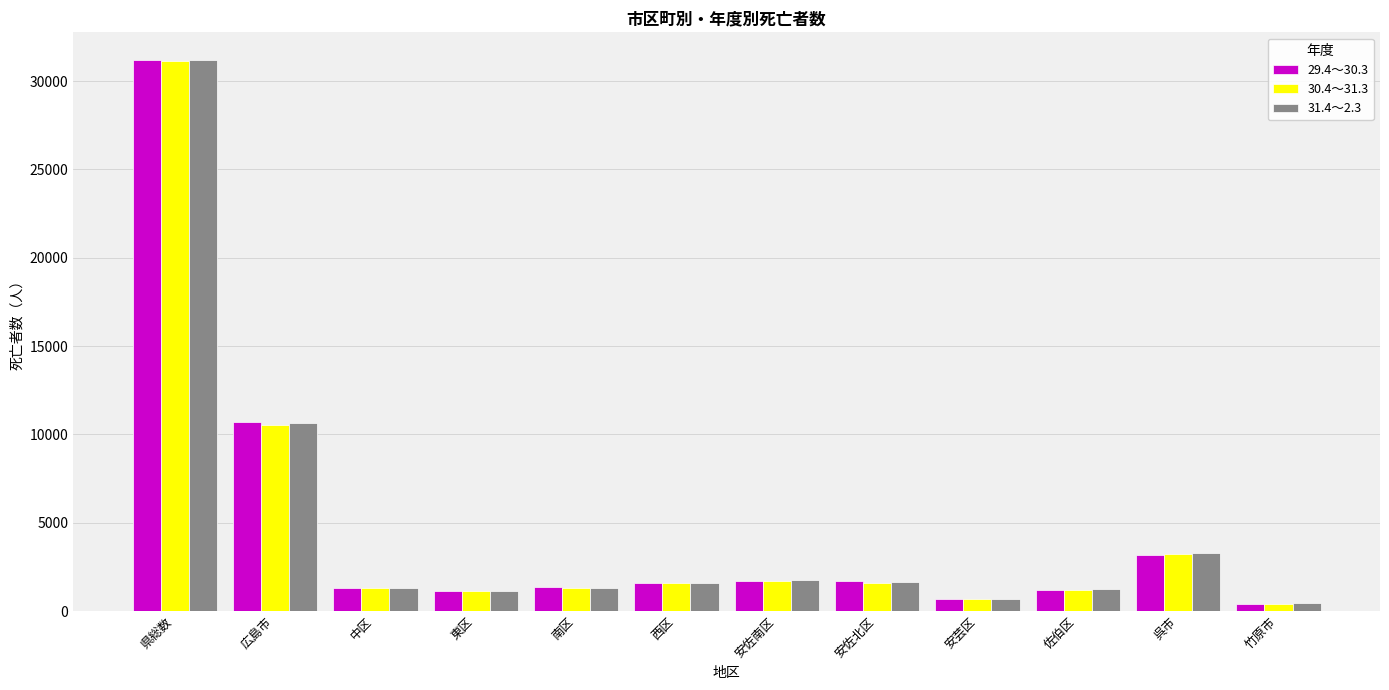

At which label is 30.4～31.3 closest to 15777?

広島市